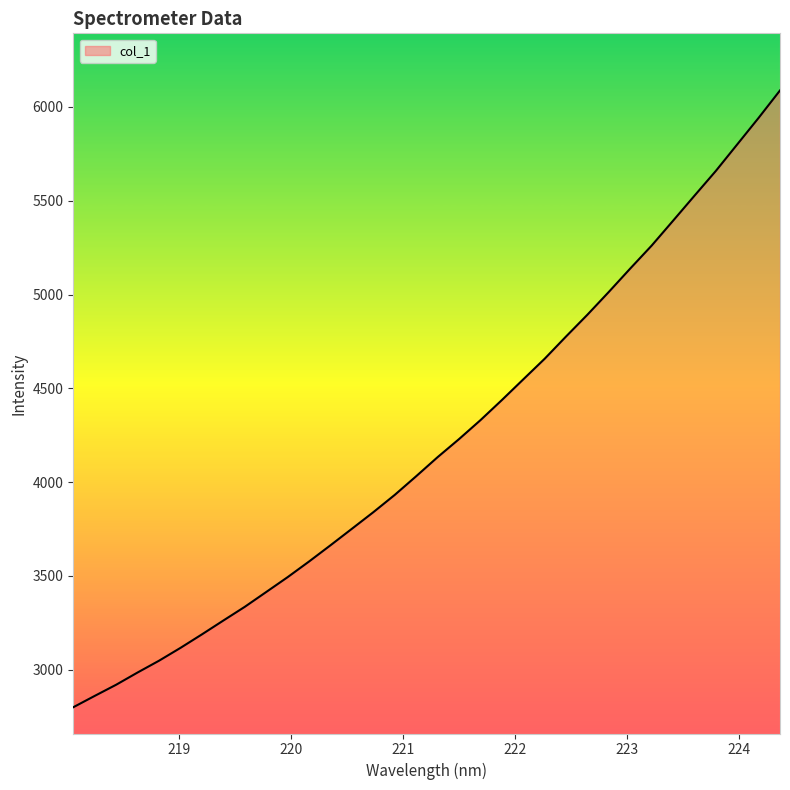

What is the smallest value displayed?

2800.0